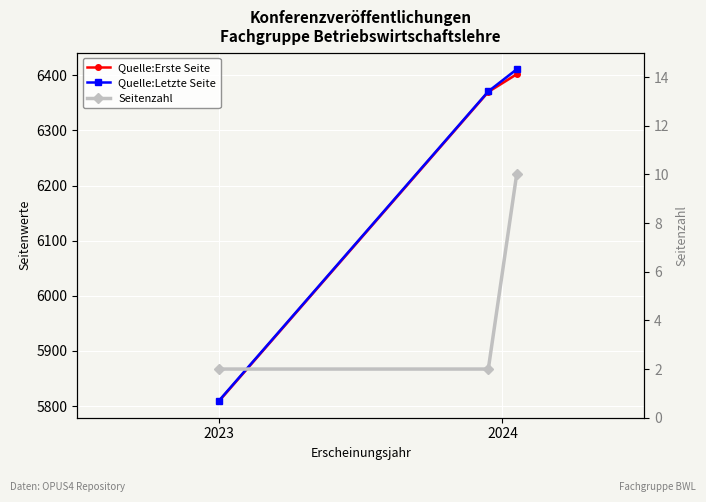

What is the total value across all series at 2024?

12743